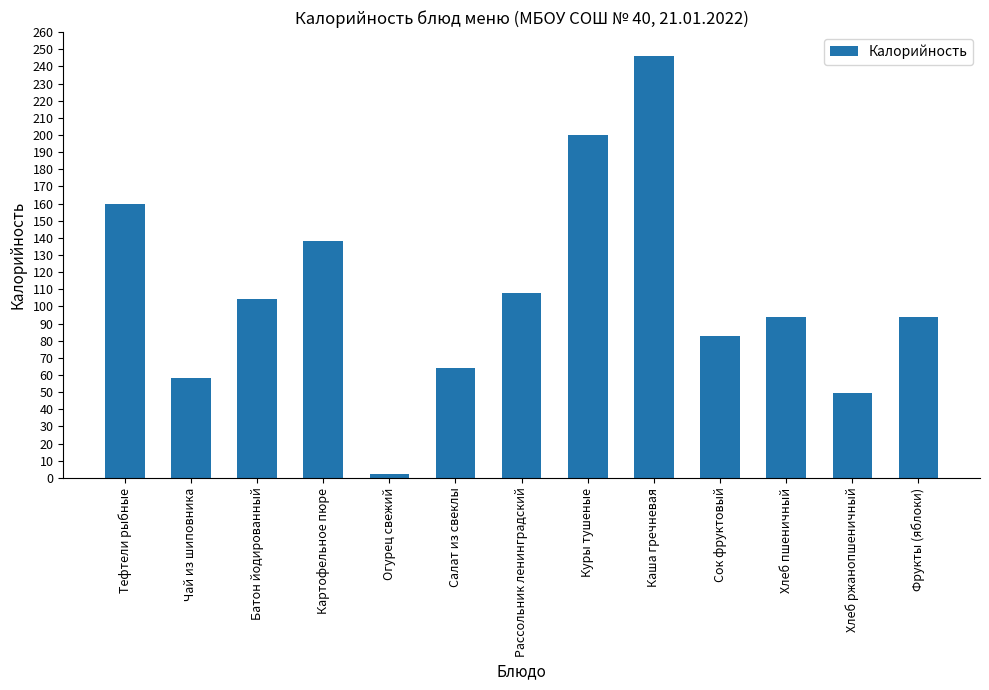

What position from the left is Куры тушеные?

8